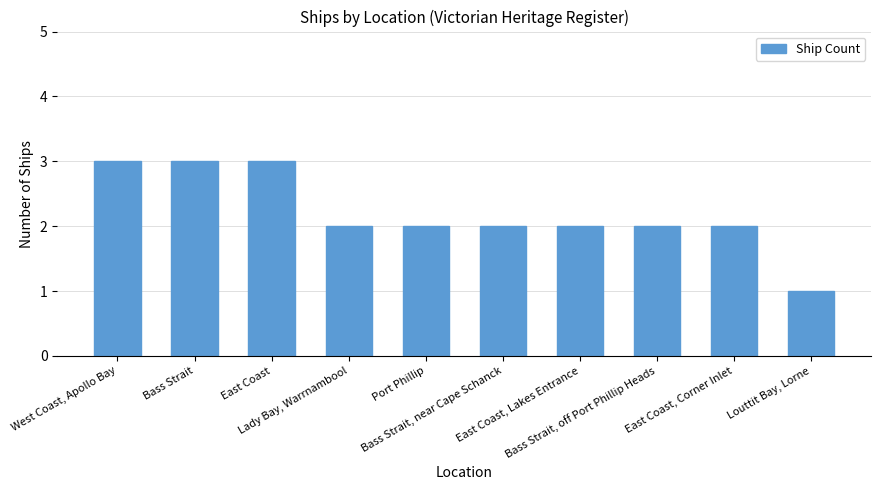

Which category has the lowest value across all series?

Louttit Bay, Lorne